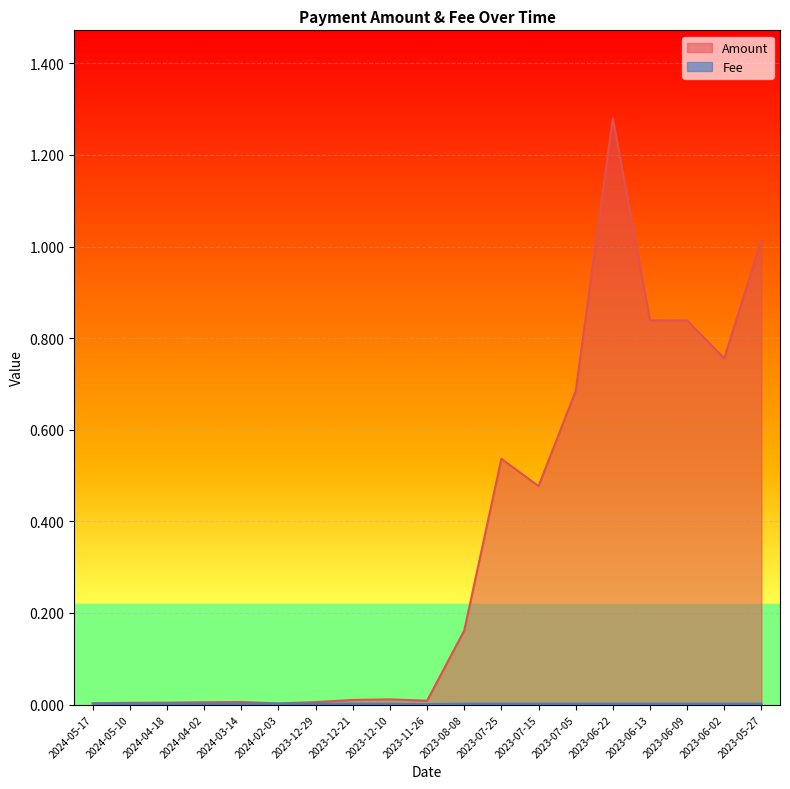

What is the label of the 11th point from the right?

2023-12-10